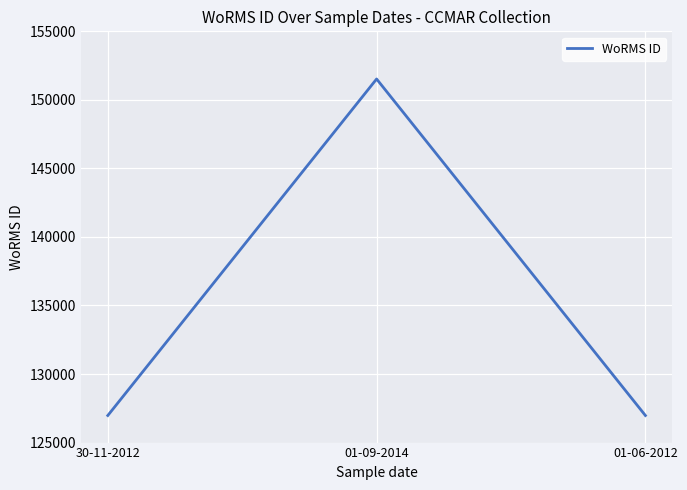

Reading right to left, what are all the values shown in this chart?

01-06-2012=126975	01-09-2014=151523	30-11-2012=126975